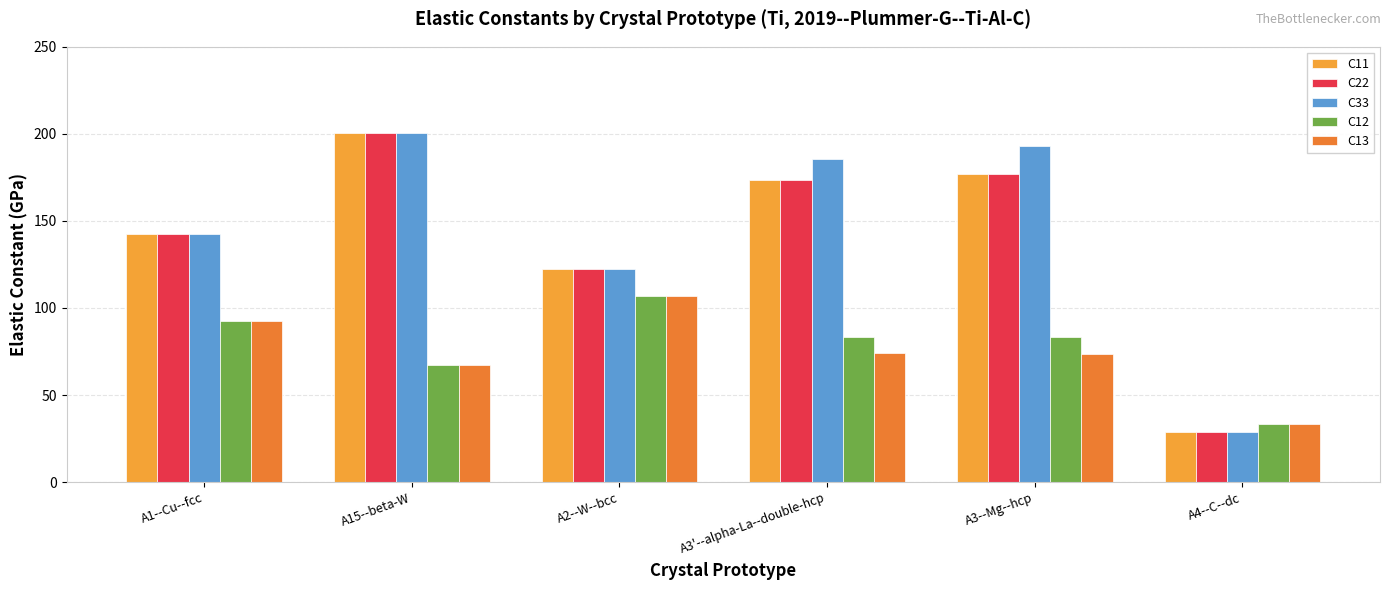

What is the label of the 2nd bar from the right?

A3--Mg--hcp